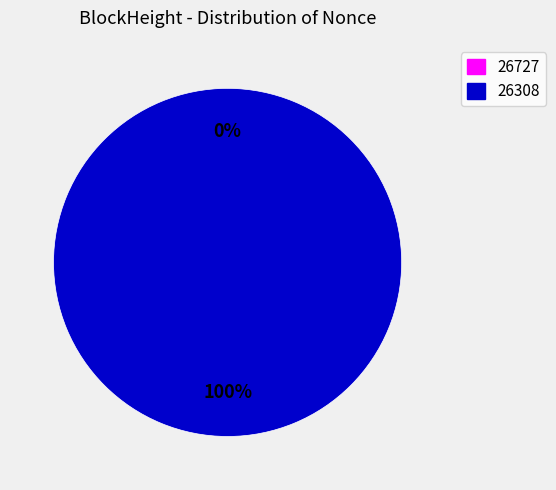

To the nearest percent, what is the combined percentage of 26308 and 26727?

100%